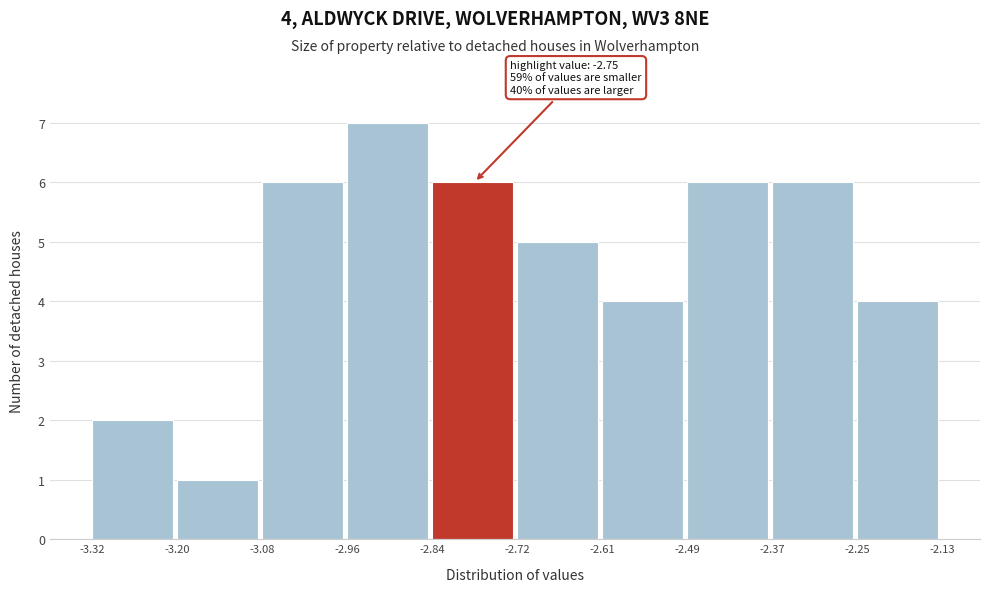

Which range on the x-axis has the tallest bar?

-2.96 to -2.84